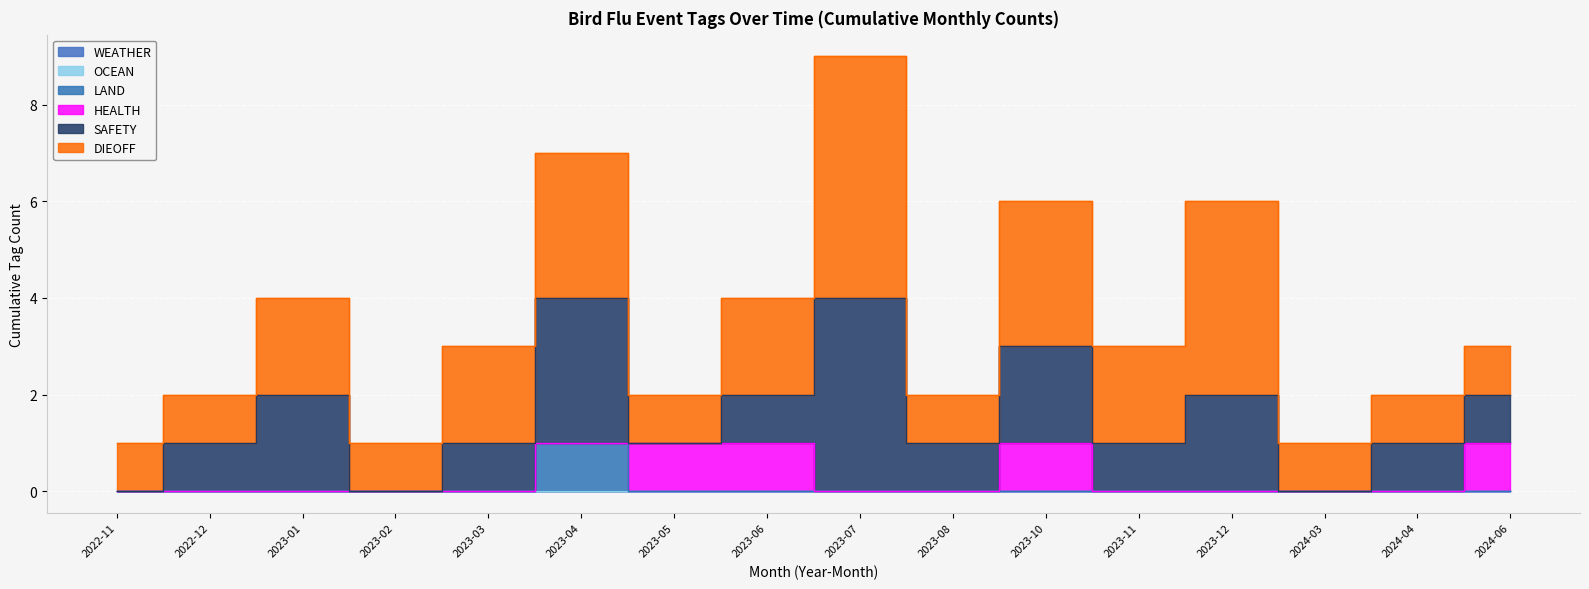

Is the value of OCEAN at 2023-01 greater than the value of WEATHER at 2024-06?

No